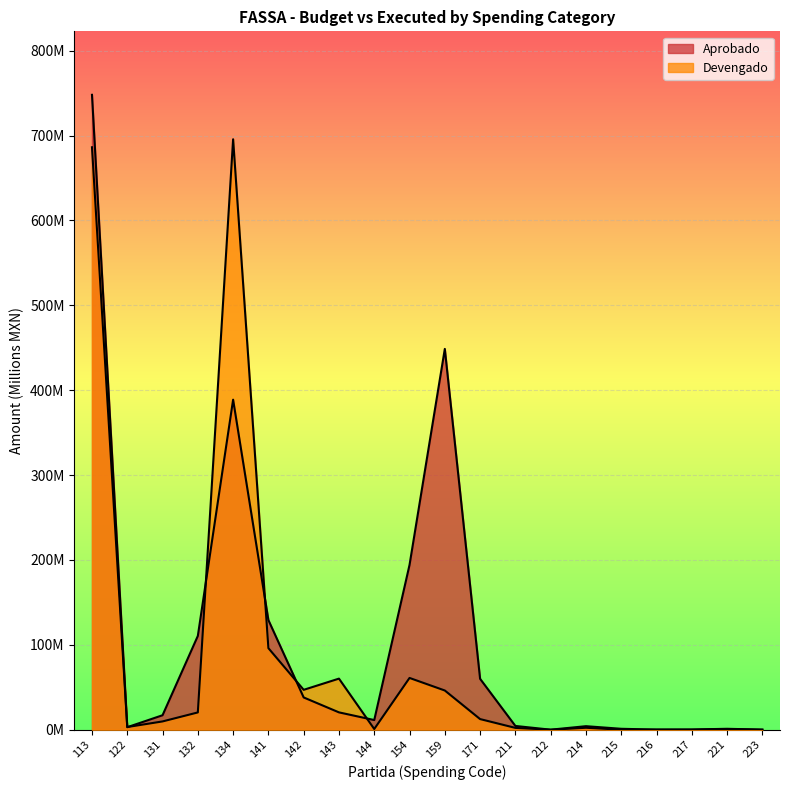

Which series has the widest spread of values?

Aprobado